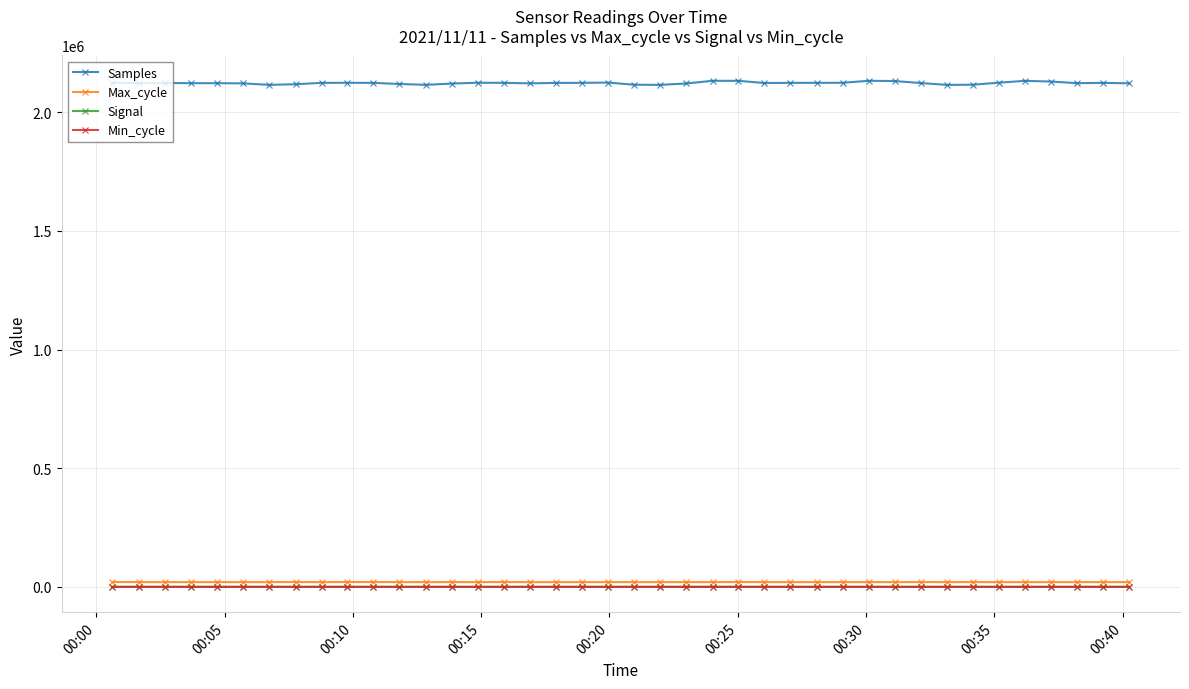

At how many categories does at least one series exceed 737221?

40